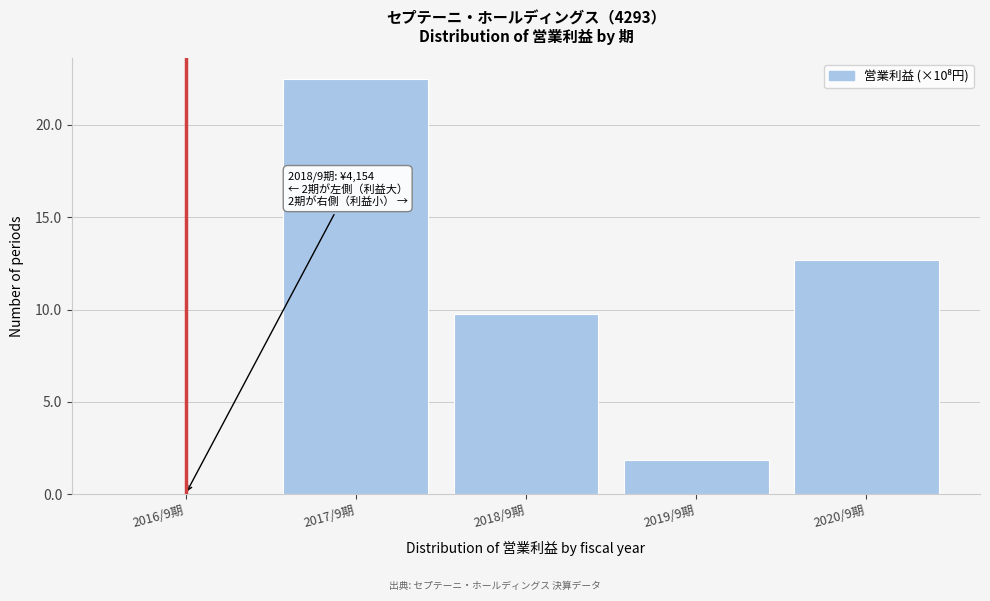

What is the approximate value at 2018/9期?

9.8